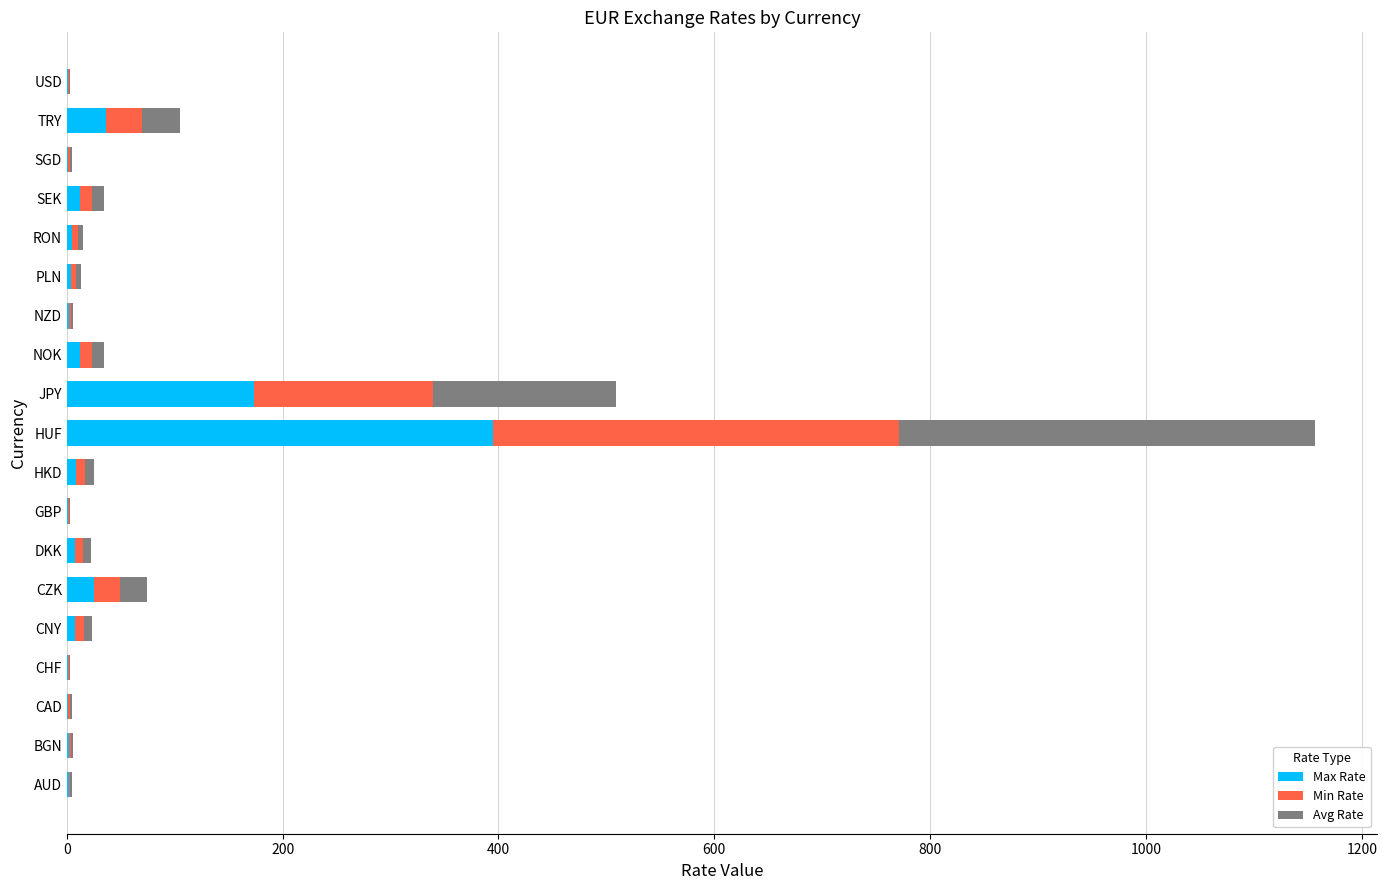

What is the highest value of the Max Rate series?

395.1